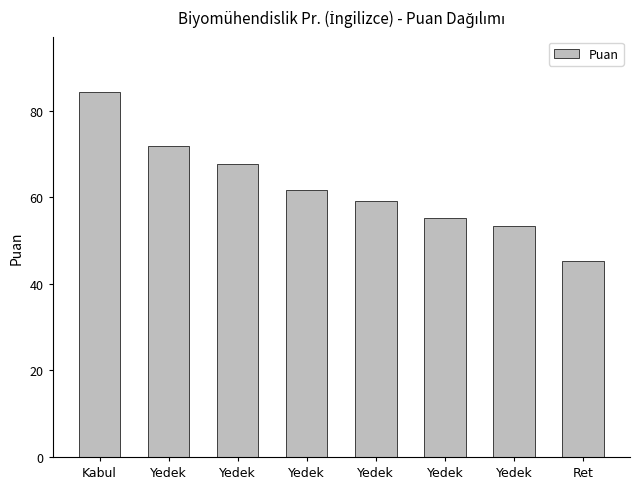

Are the bars grouped side by side (vs. stacked)?

No